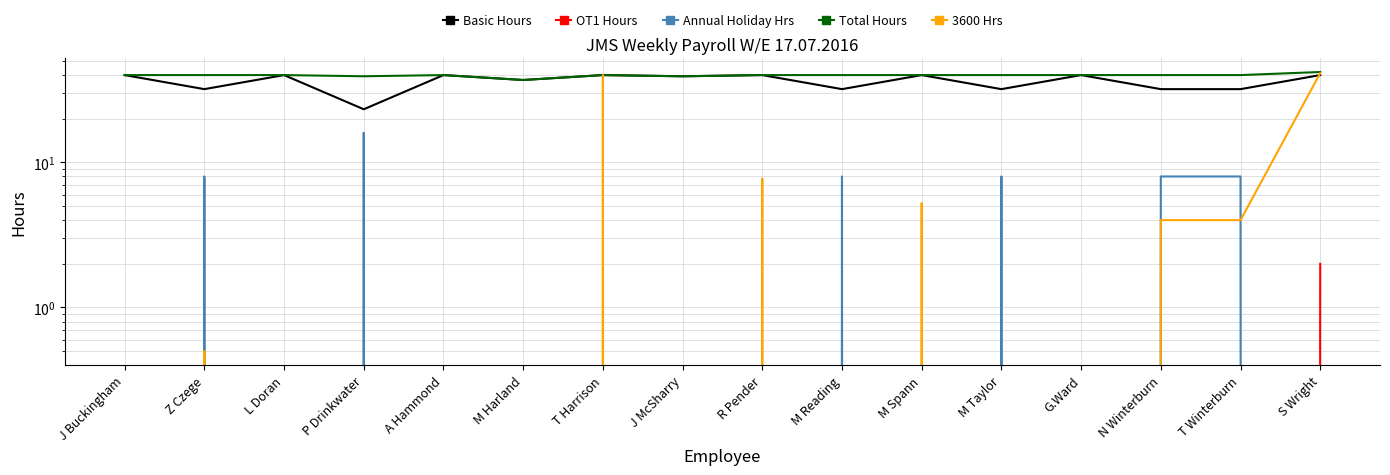

What is the difference between the second highest and minimum values in the 3600 Hrs series?

40.0